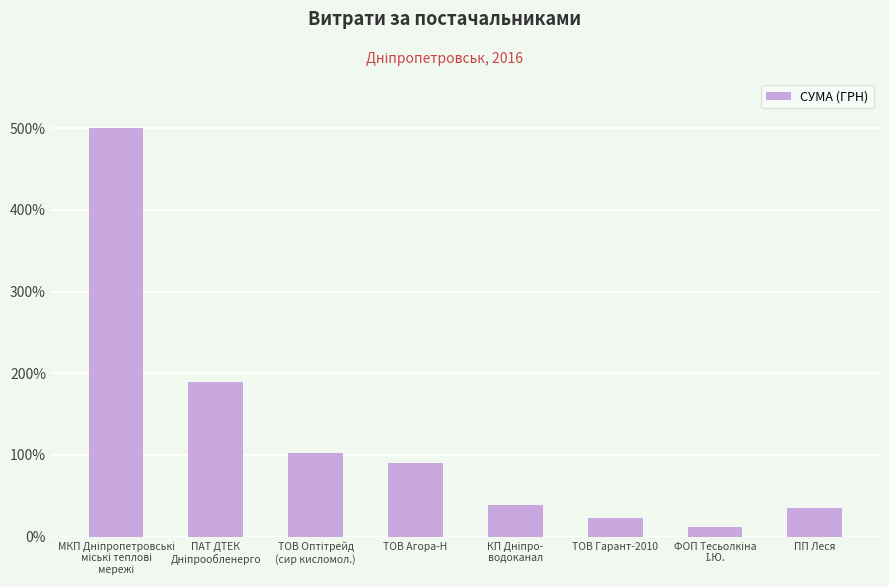

What is the difference between the maximum and second lowest values?

476.6